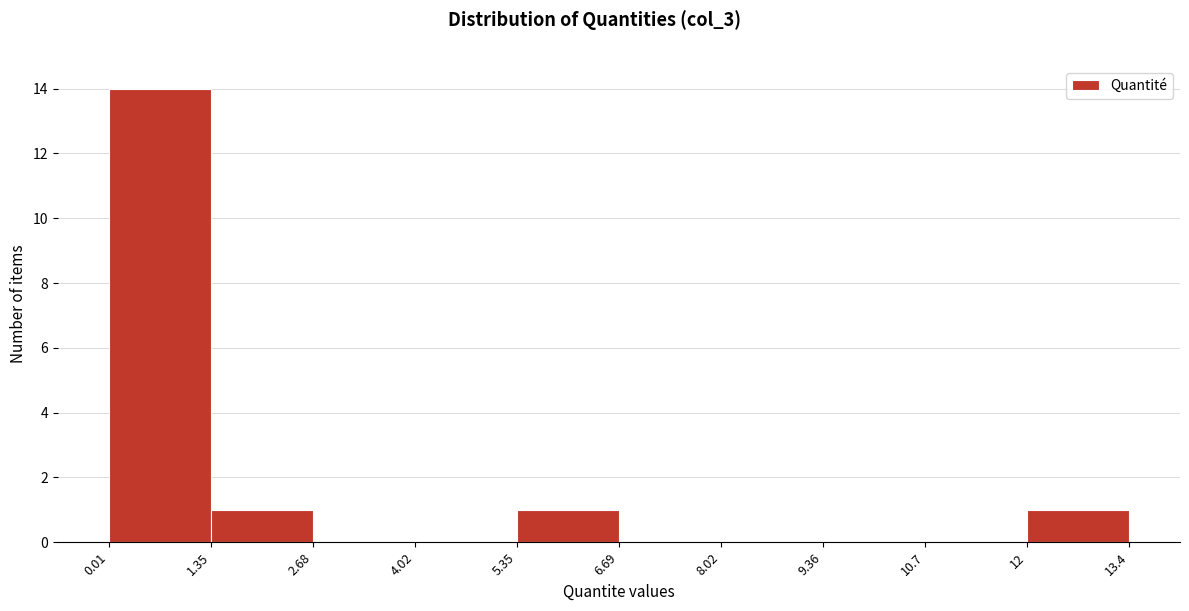

What is the height of the bar covering 1.35 to 2.68 on the x-axis? The values are not printed on the chart, so give them approximately, as read against the axis.

1